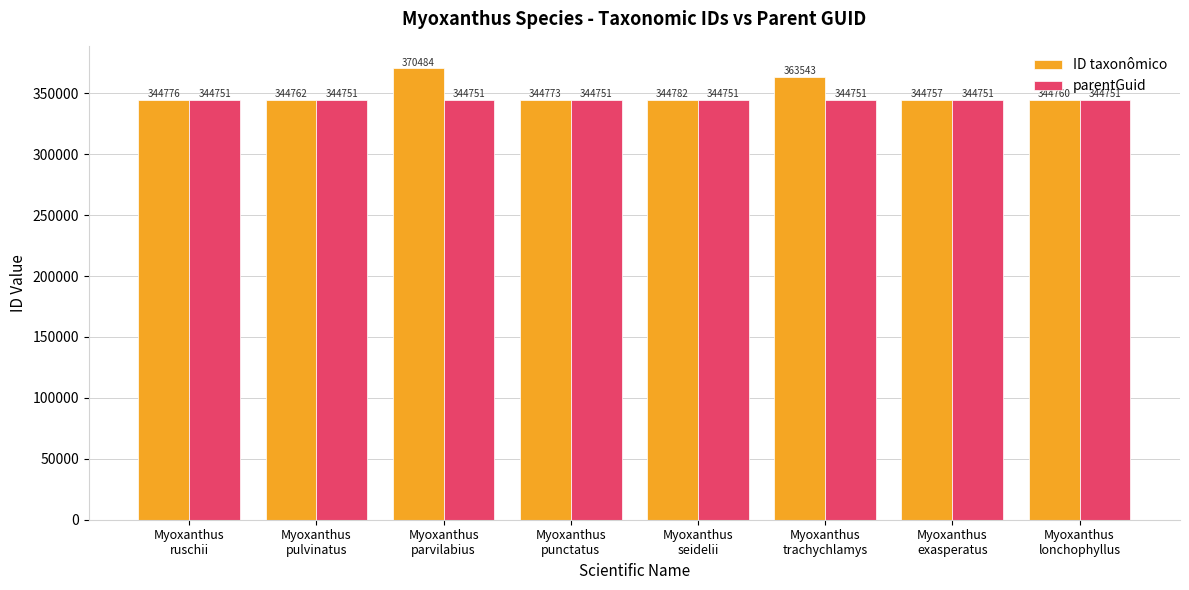

Which category has the highest value across all series?

Myoxanthus
parvilabius